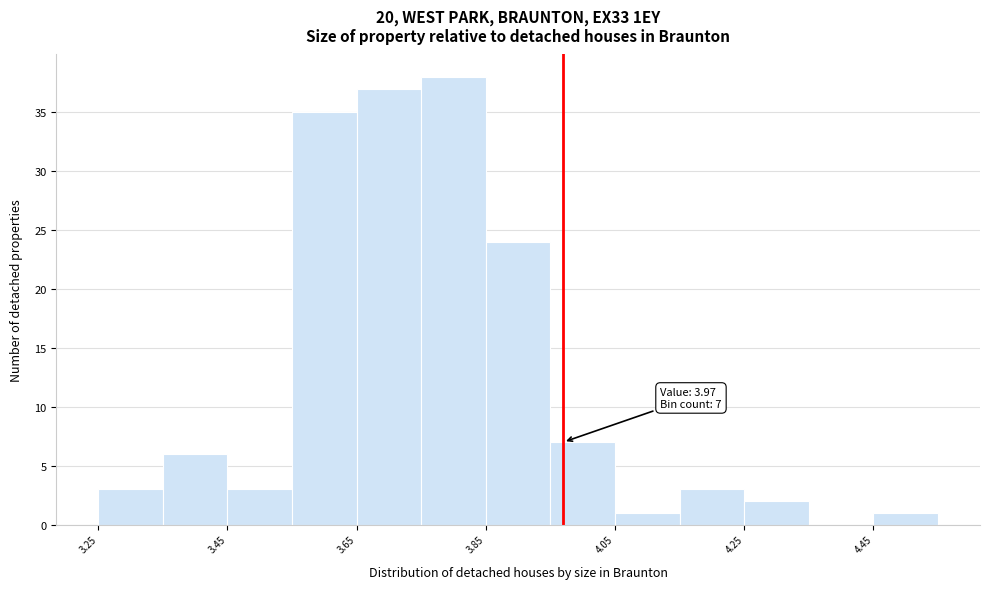

Over which range of the x-axis is the bar tallest?

3.75 to 3.85